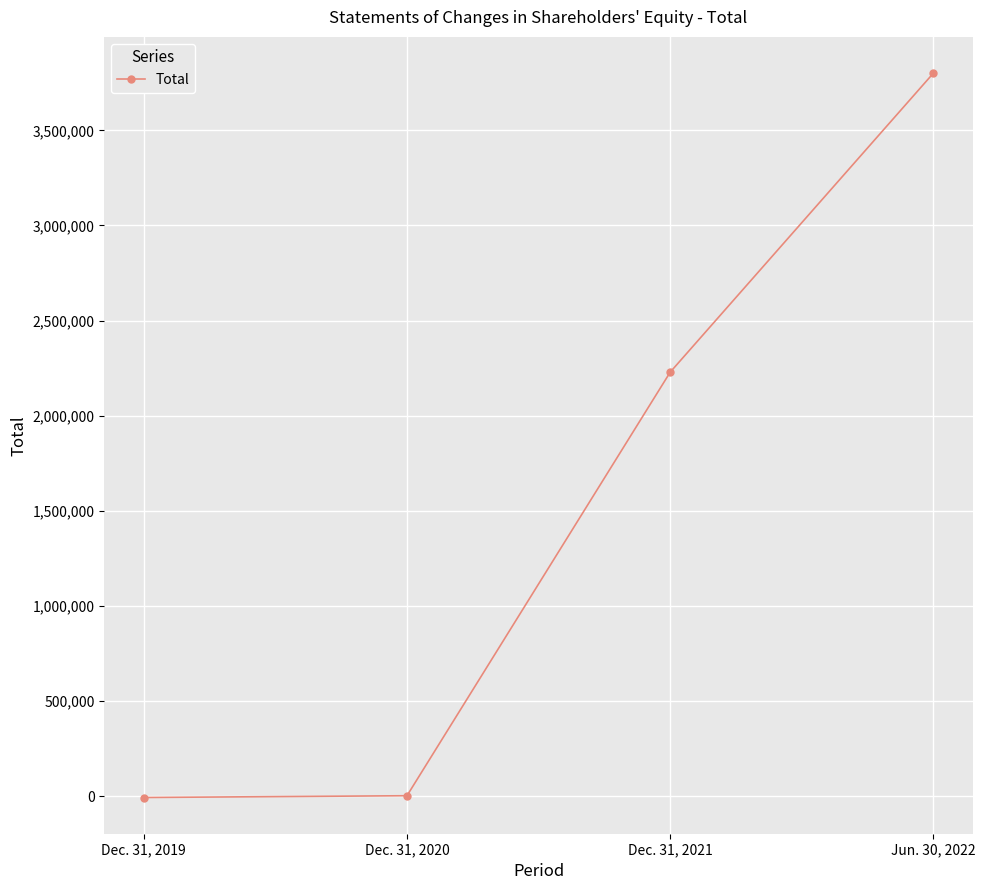

What is the minimum value shown in the chart?

-6224